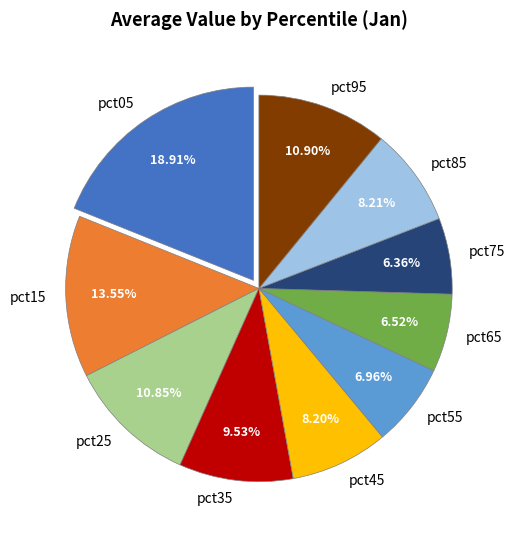

Is it true that pct65 is 7% of the pie?

True